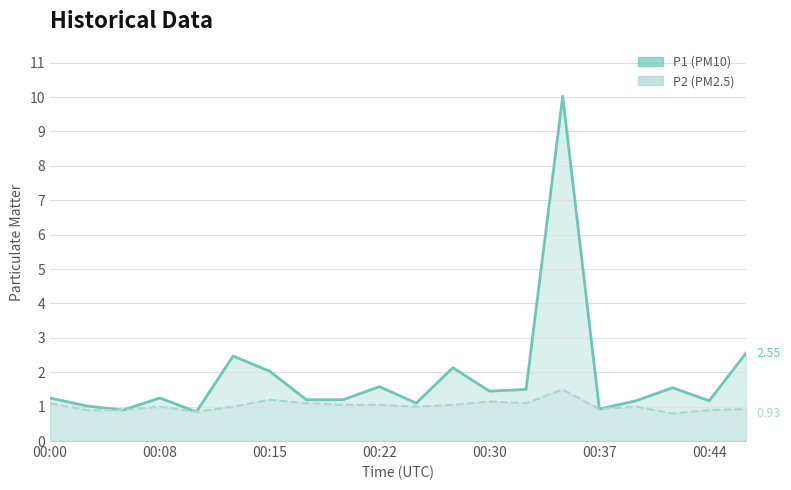

Does the chart have visible grid lines?

Yes